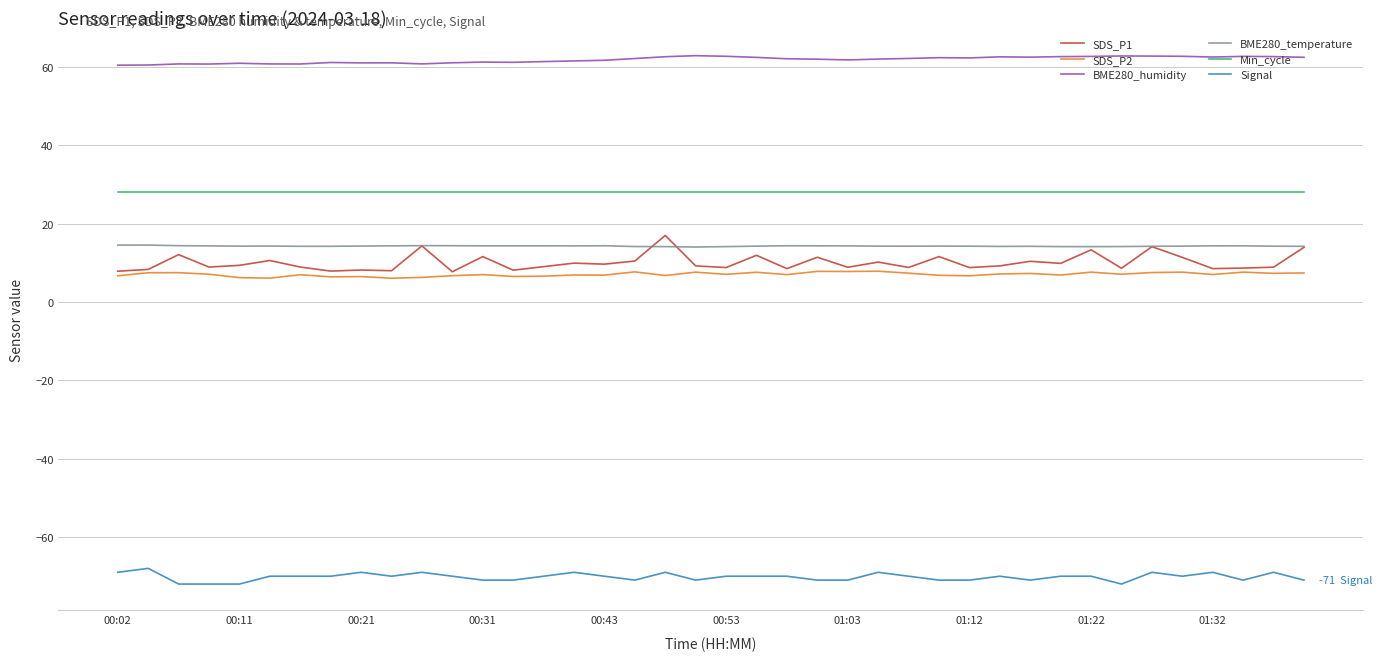

True or false: Min_cycle and BME280_humidity cross at least once.

False